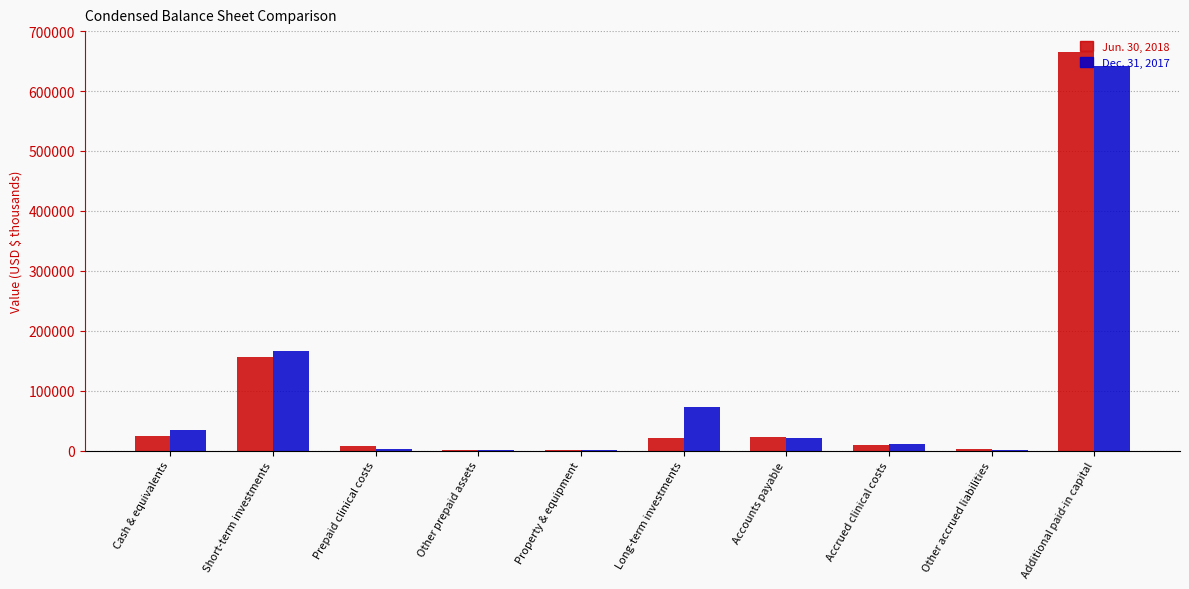

Which label corresponds to the largest value in the chart?

Additional paid-in capital